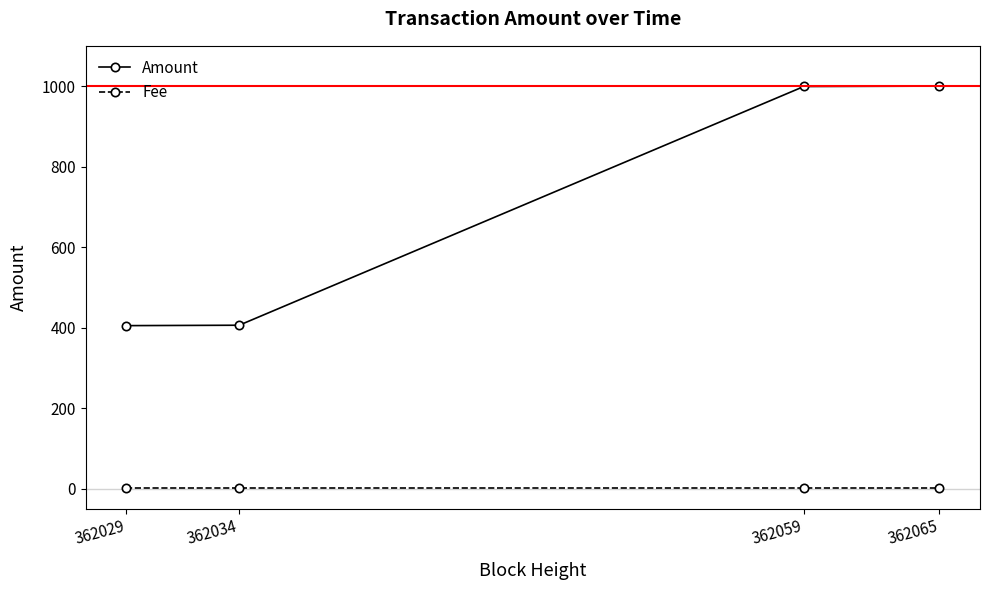

The Amount series shows 406 at 362034. True or false?

True